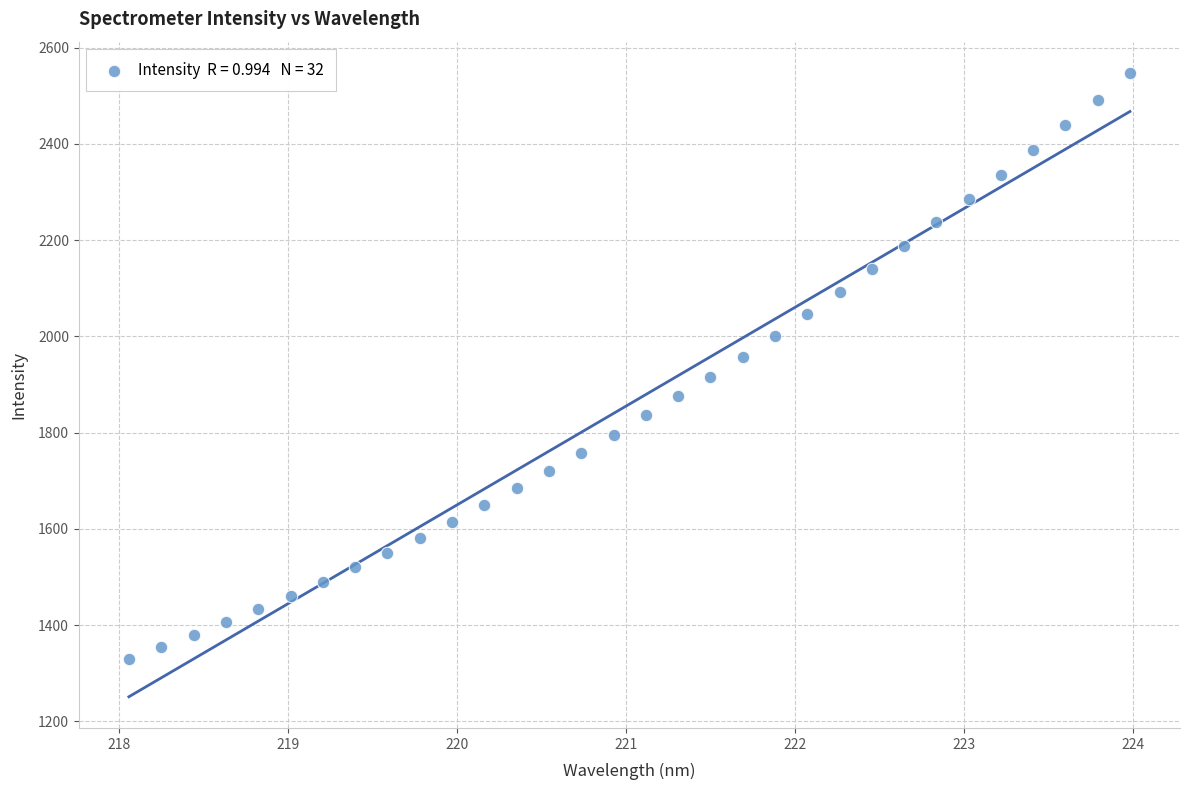

What is the range of Y values (max minus min)?

1217.5